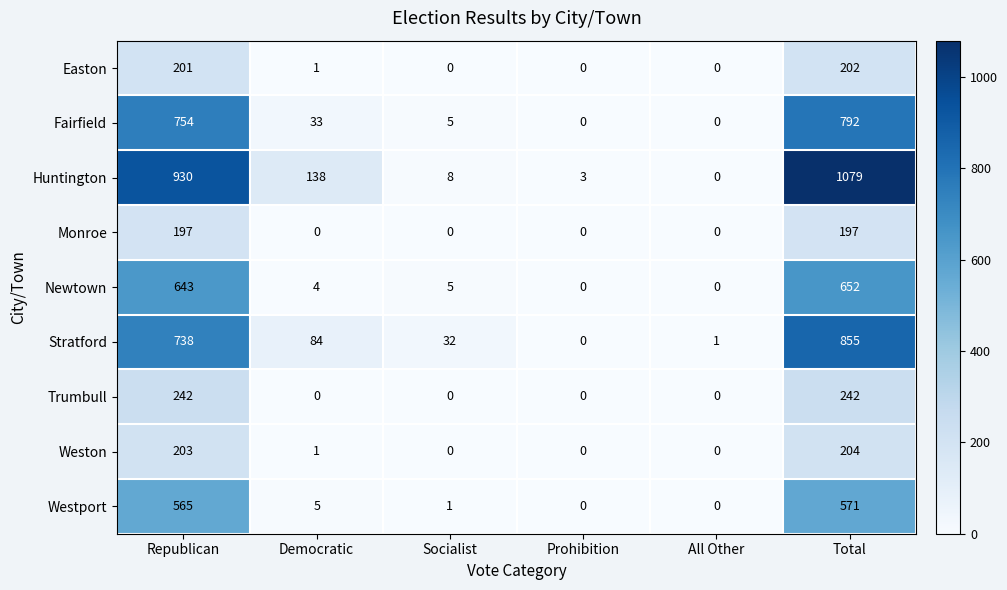

At which category does the chart reach its peak across all series?

Total